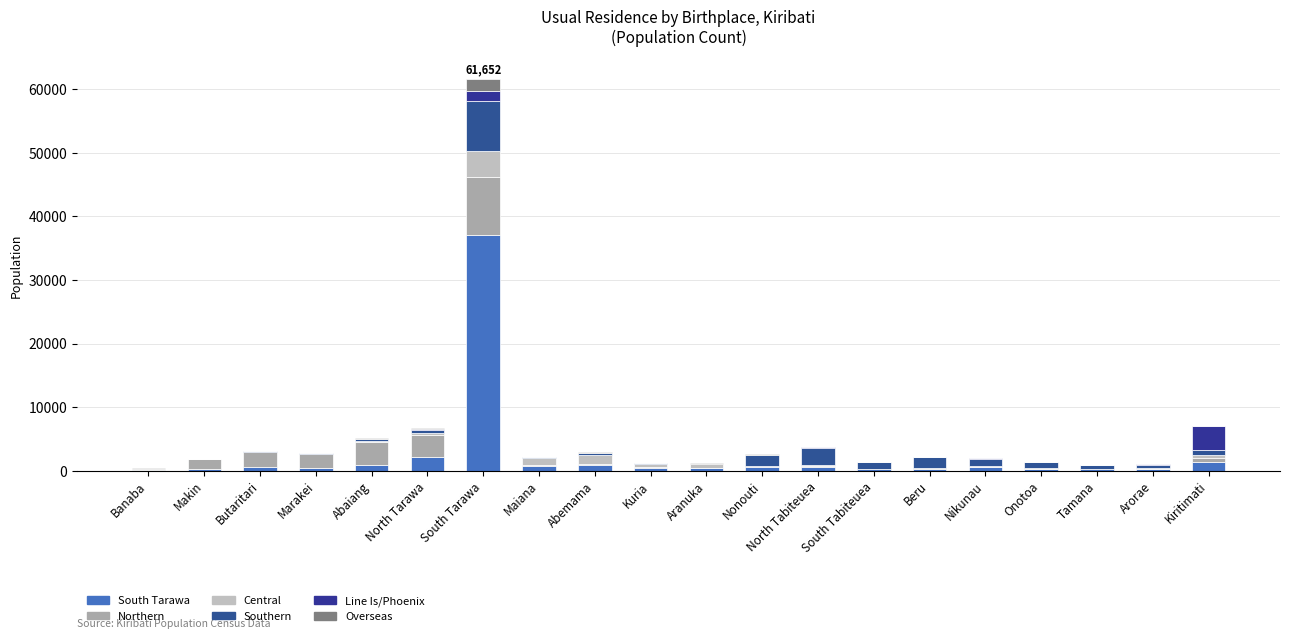

Where is Central nearest to the value 2051?

Abemama